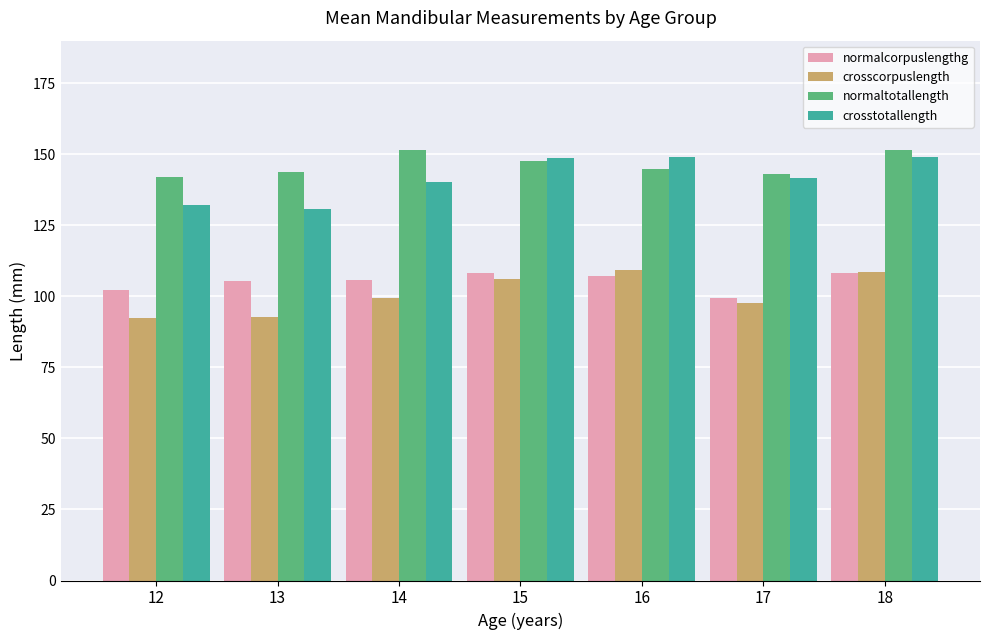

True or false: crosscorpuslength has a value of 63.4 at 13.

False